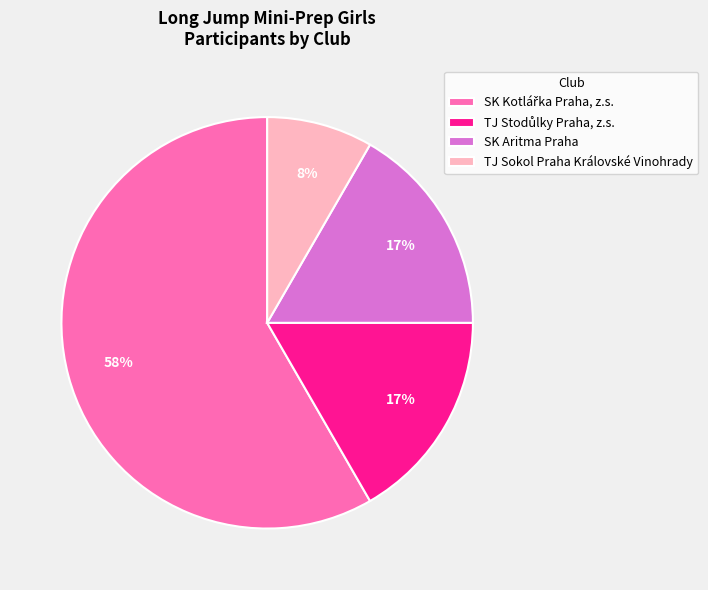

Is there any slice that represents more than half of the pie?

Yes